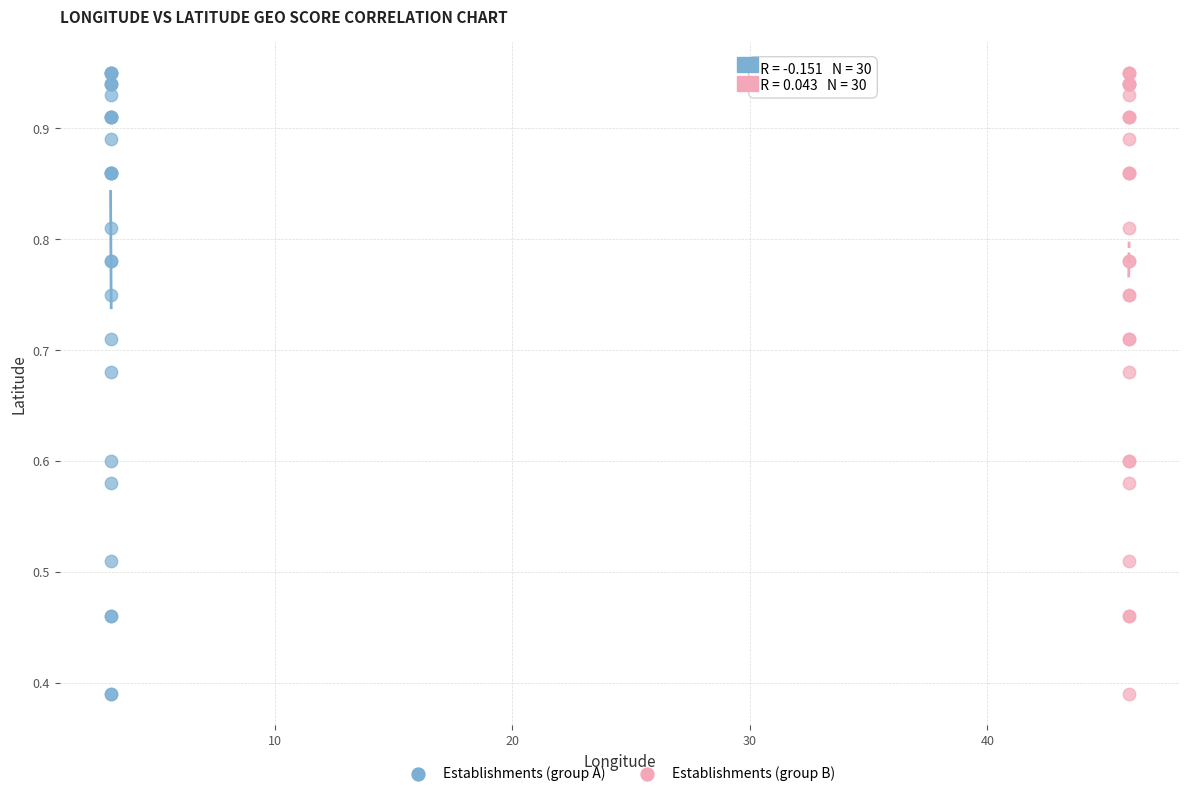

What are all the series names shown in the legend?

Establishments (group A), Establishments (group B)